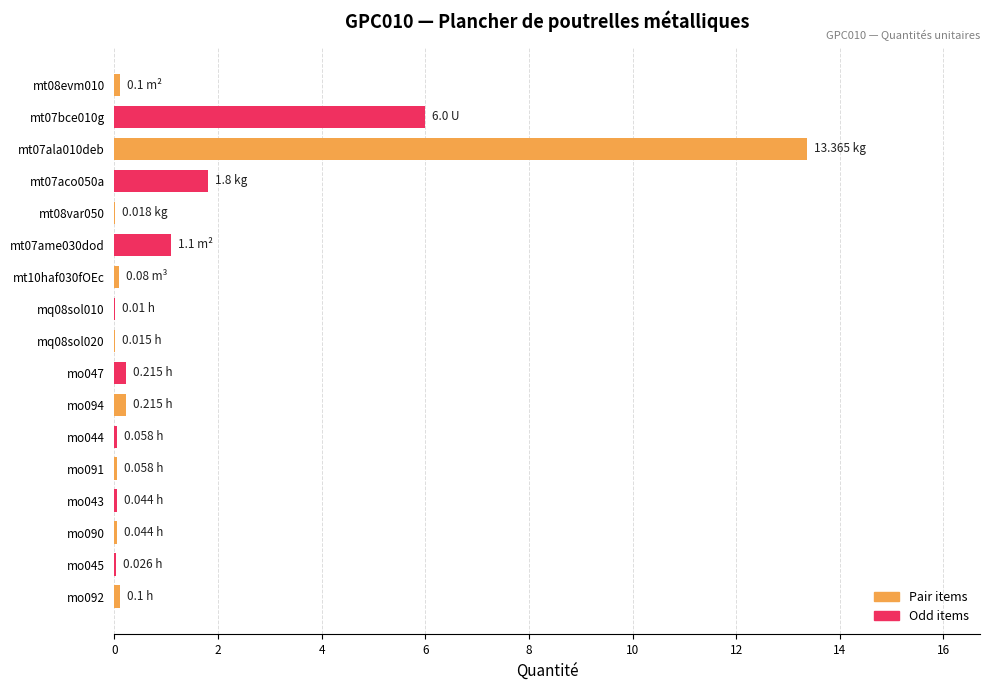

What is the sum of all values?

23.2